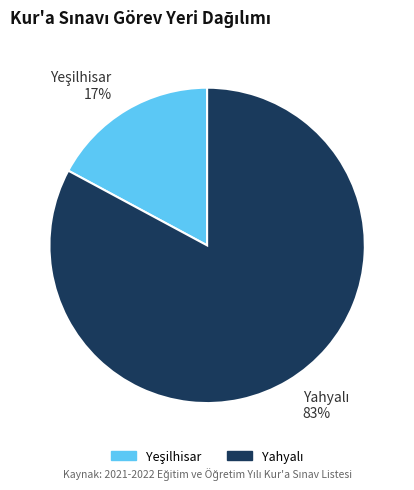

To the nearest percent, what is the average slice percentage?

50%